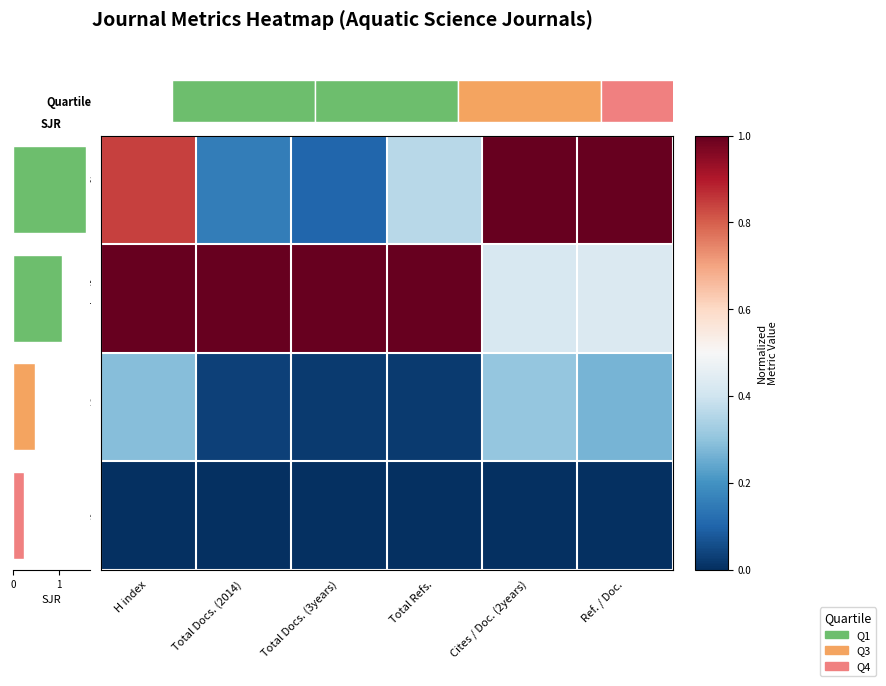

Between H index and Ref. / Doc., which series saw the biggest shift?

Marine and Freshwater Research